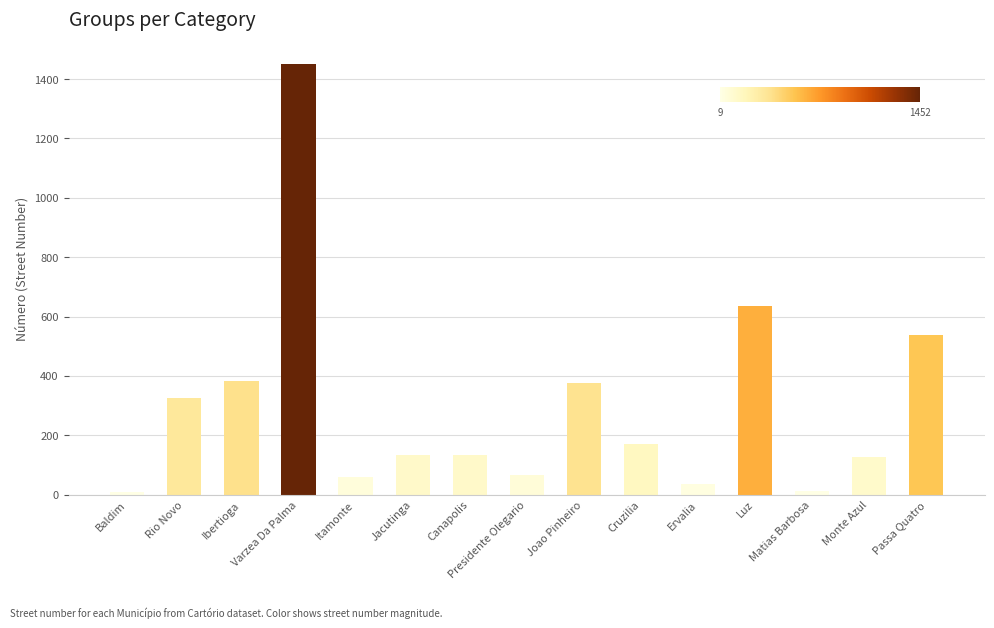

Which category has the highest value across all series?

Varzea Da Palma